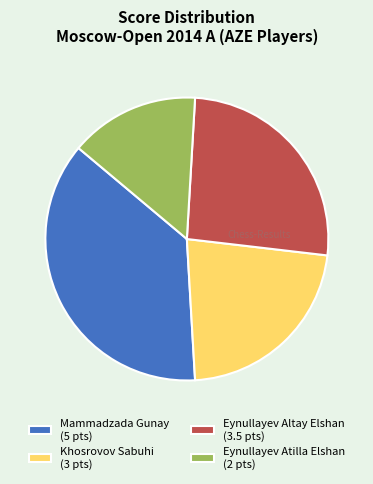

Which has a higher value, Eynullayev Atilla Elshan or Khosrovov Sabuhi?

Khosrovov Sabuhi